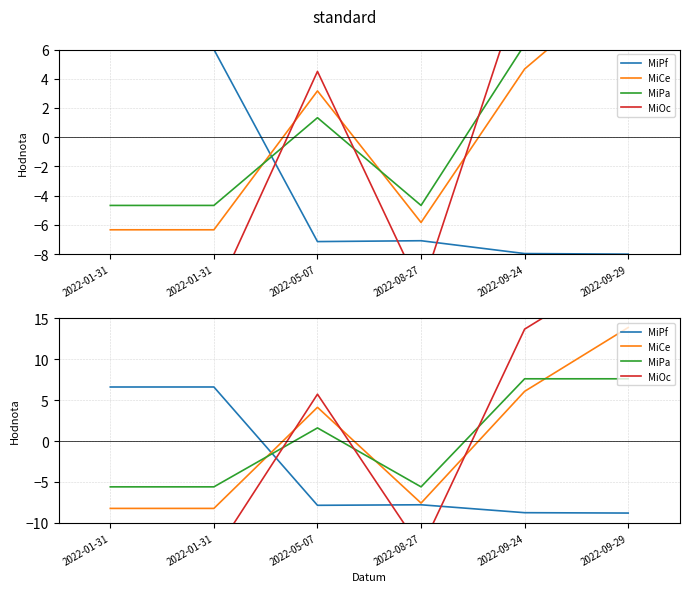

What is the value of the MiPa point at the 4th from the left?

-5.6